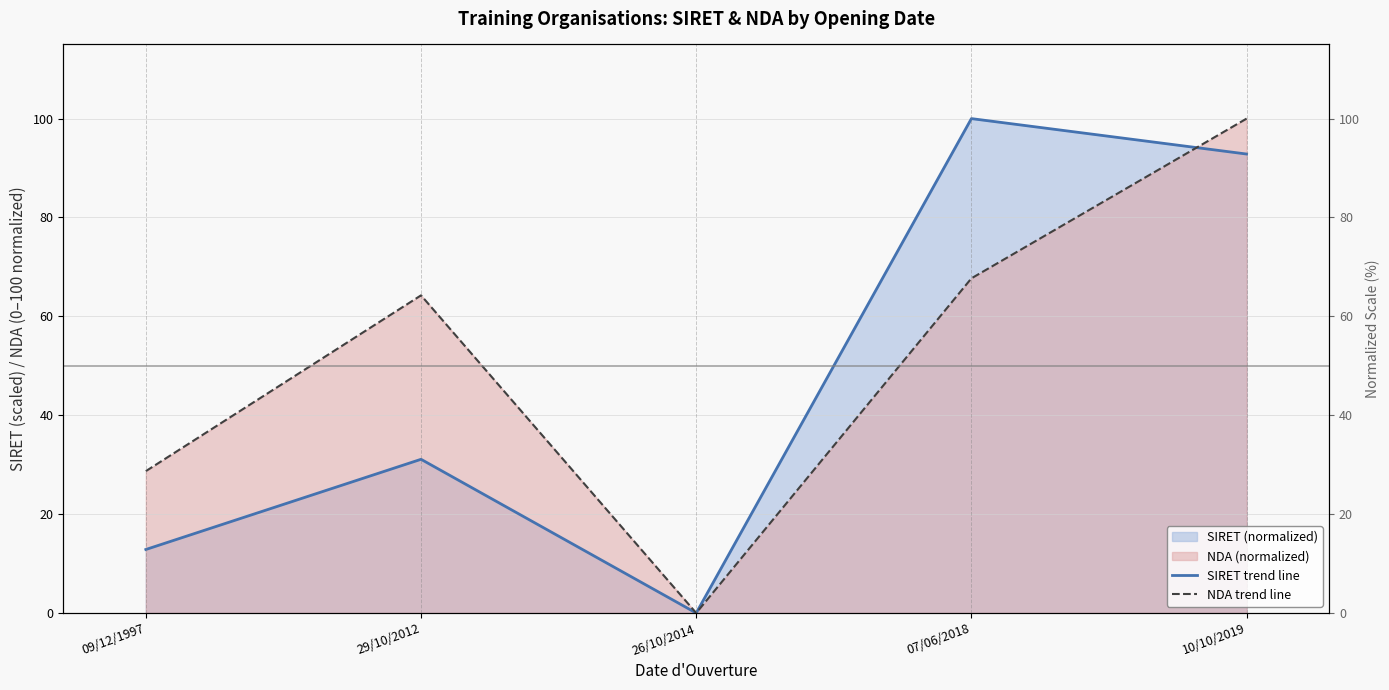

At which category does SIRET trend line reach its first local peak?

29/10/2012